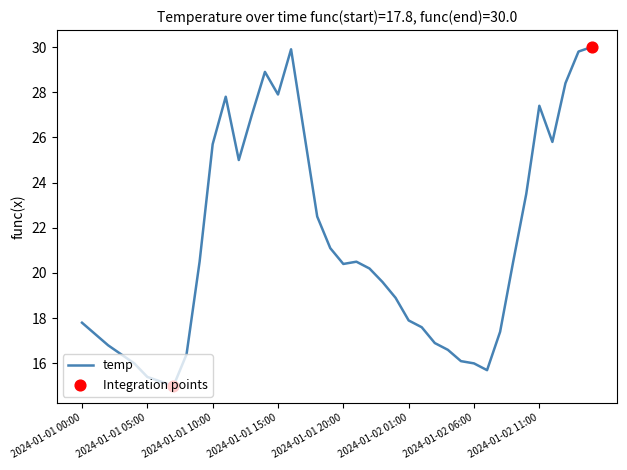

What is the minimum value shown in the chart?

15.0